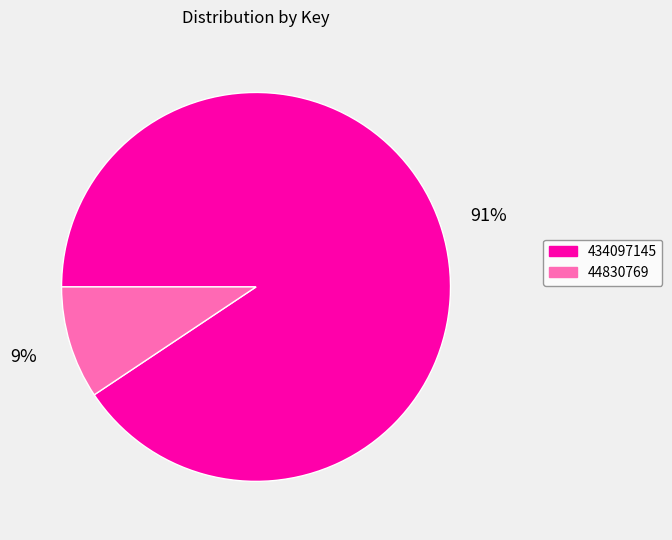

Which slice represents more than half of the pie?

434097145